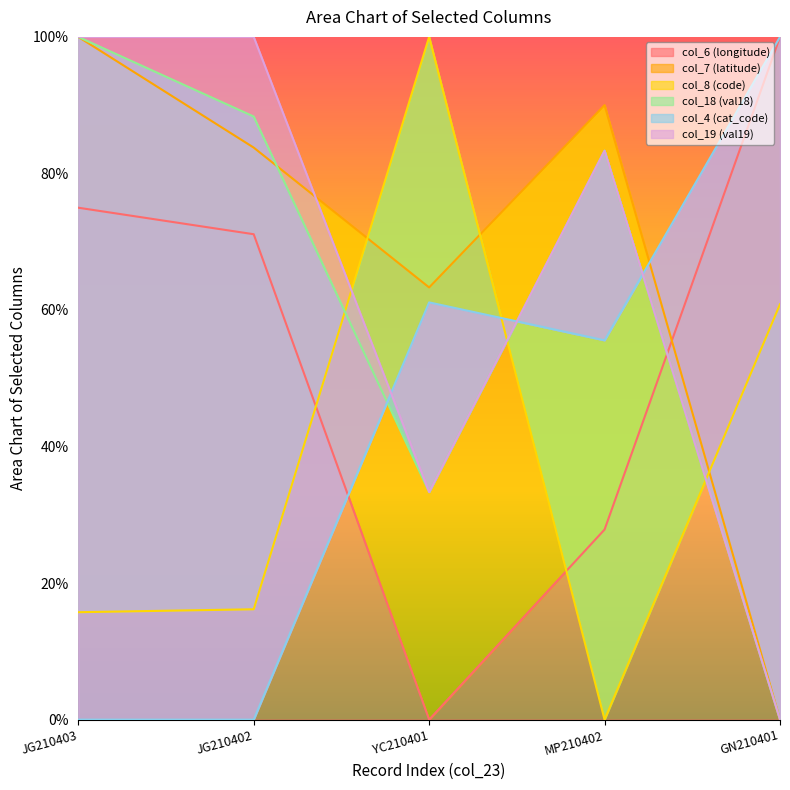

How many lines are shown in the chart?

6